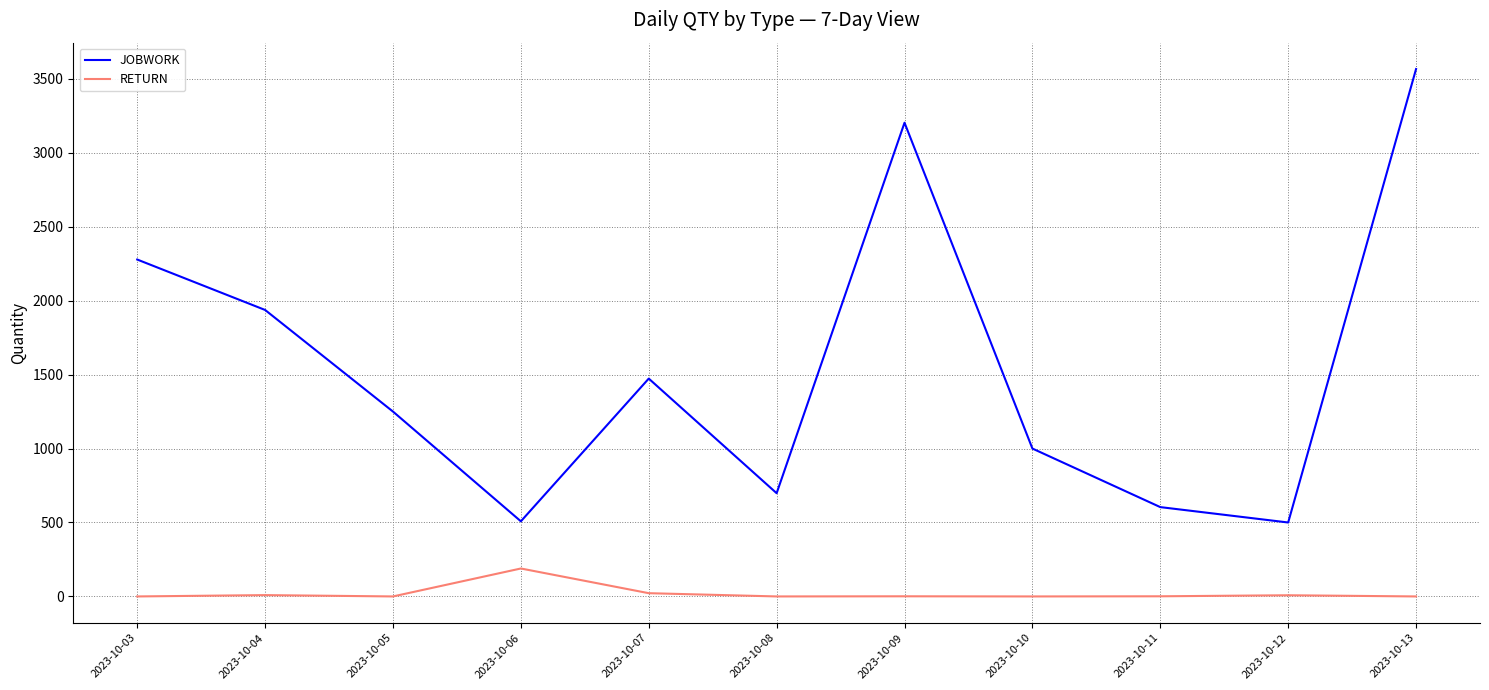

Which label corresponds to the largest value in the chart?

2023-10-13